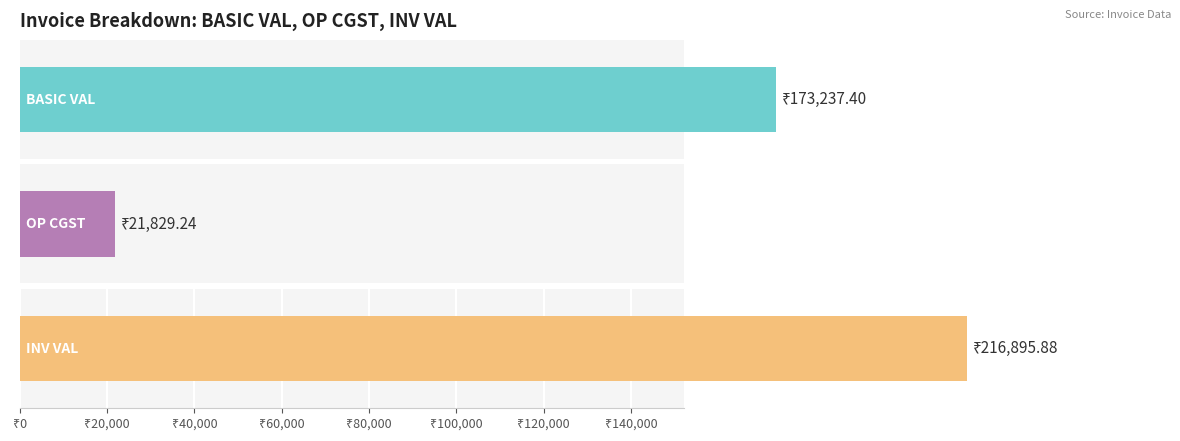

What is the difference between the second highest and second lowest values in the INV VAL series?

52929.8